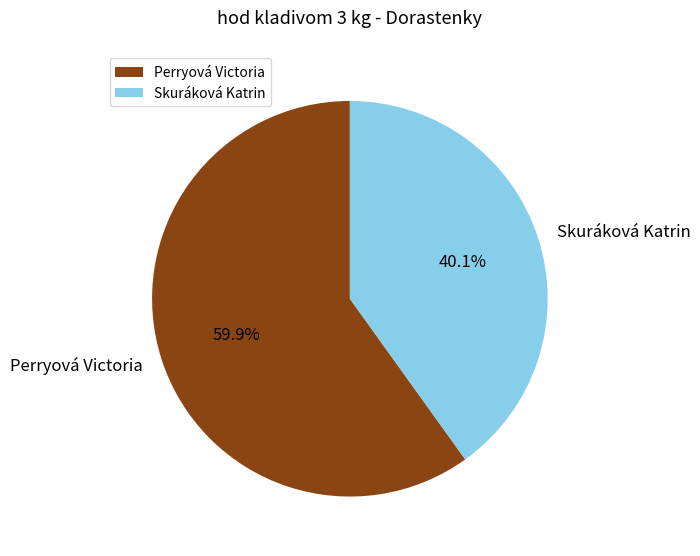

Count the number of slices in the pie.

2